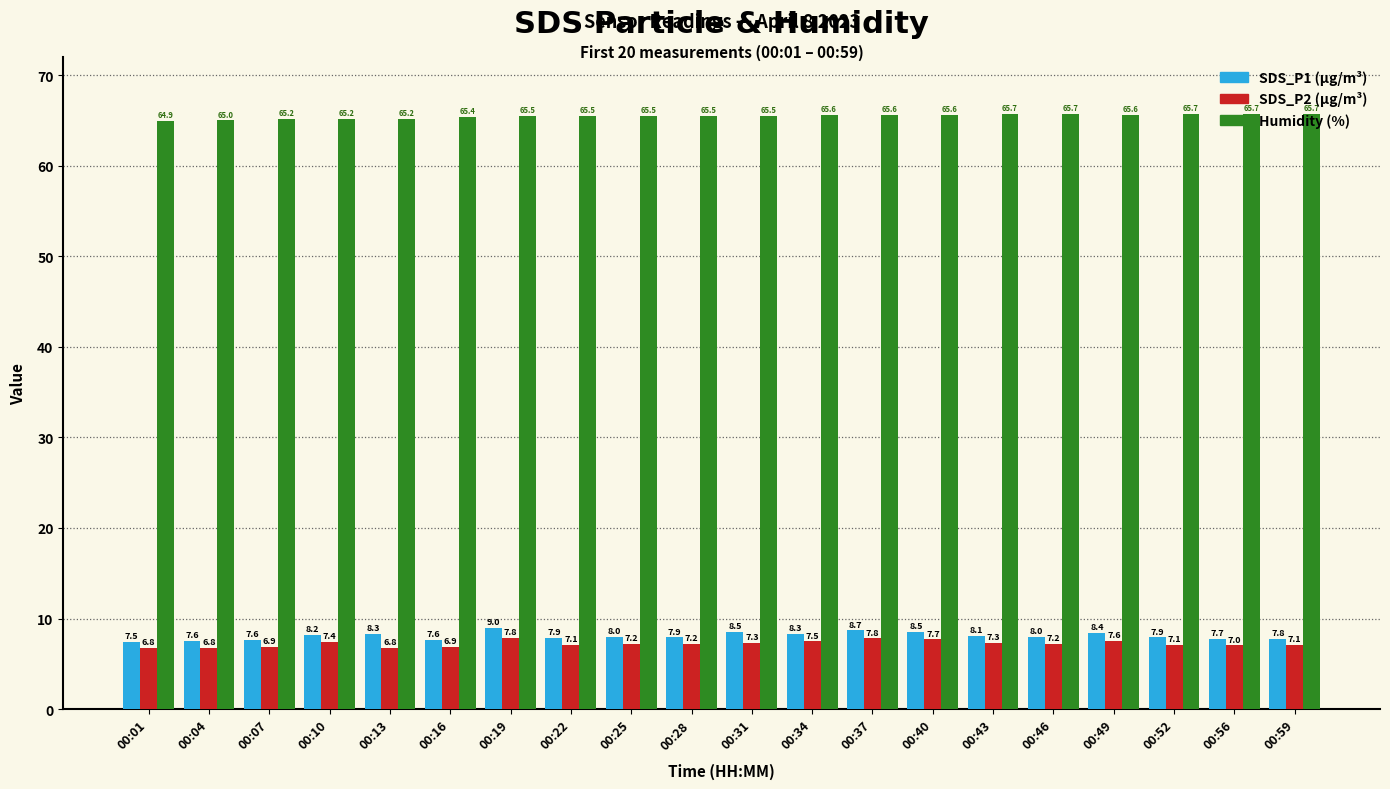

How many bars are there in each group?

3